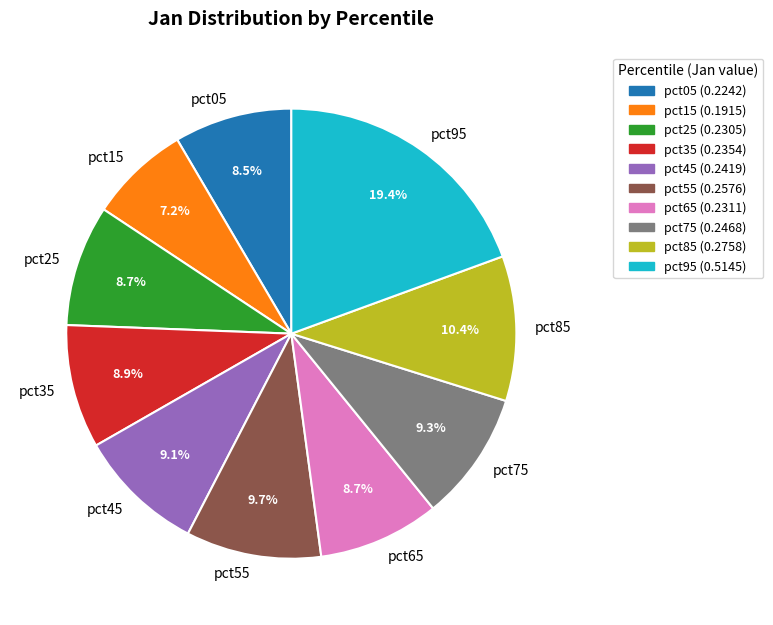

Which has a higher value, pct05 or pct55?

pct55